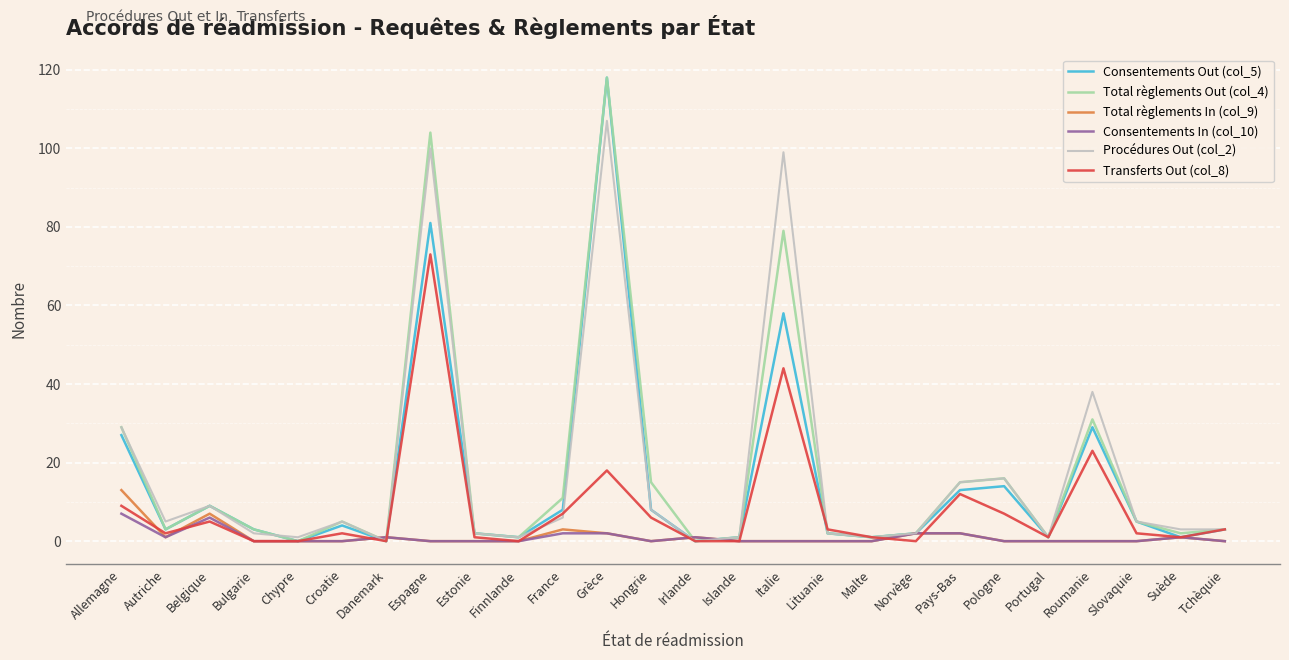

Is it true that Total règlements In (col_9) equals 7 at Lituanie?

False